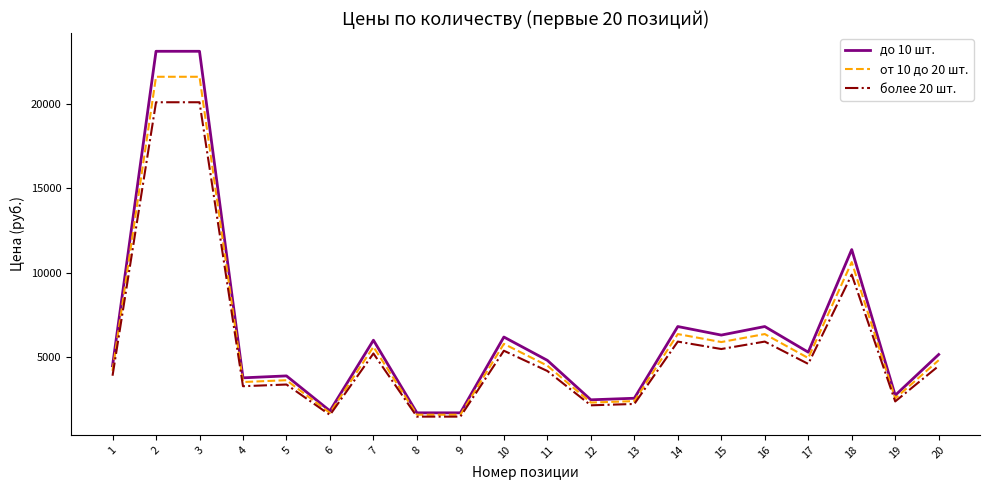

What is the smallest value displayed?

1500.0